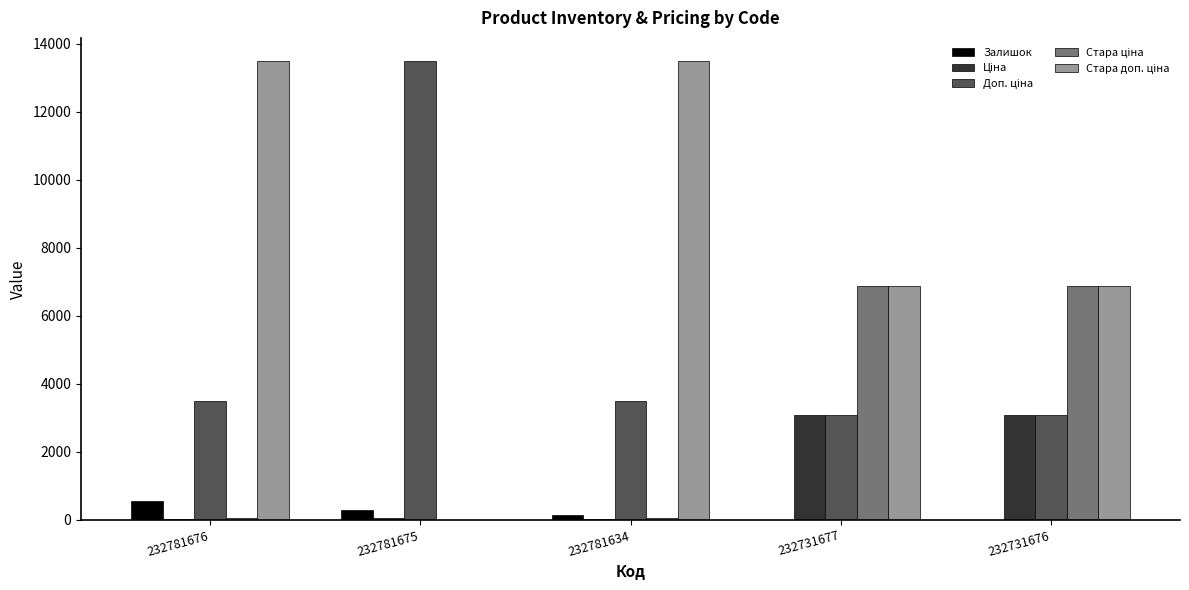

How many groups of bars are there?

5